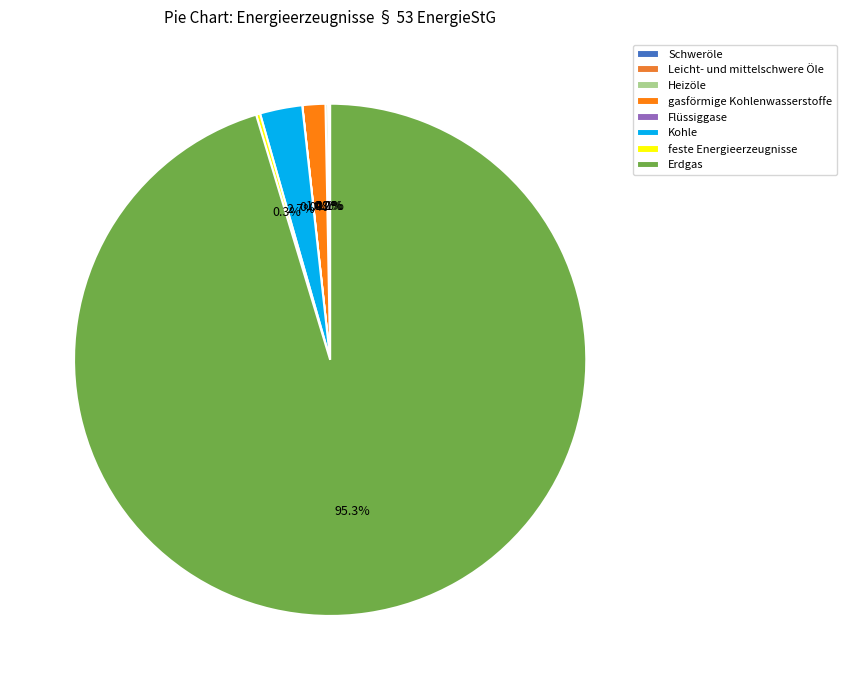

Which category has the smallest portion of the pie?

Flüssiggase